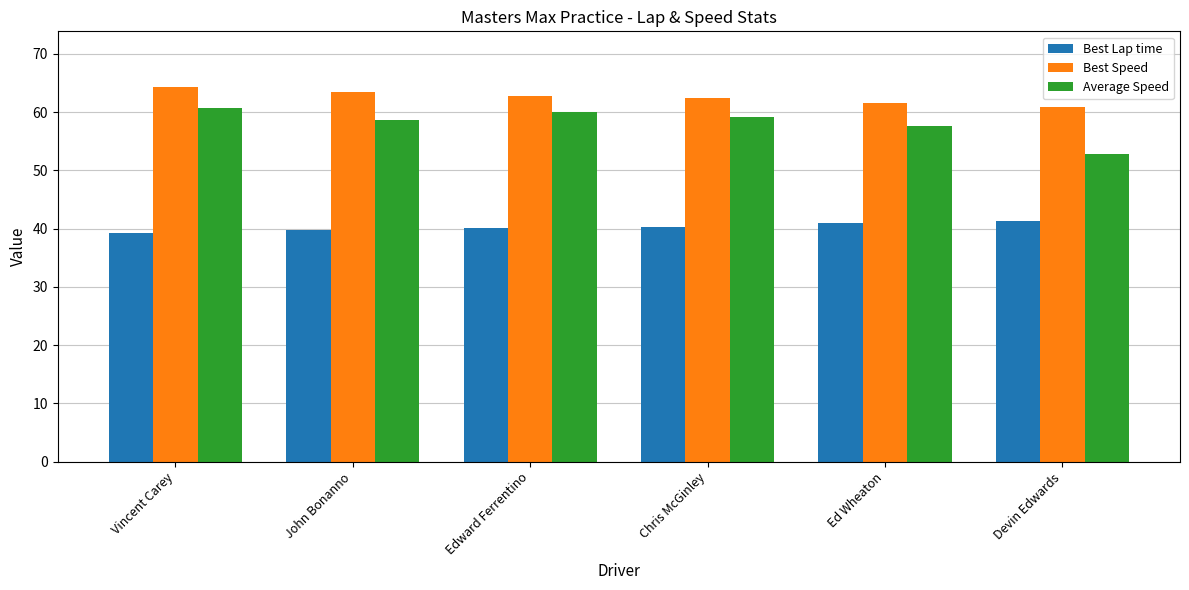

What is the total value across all series at Ed Wheaton?

160.1